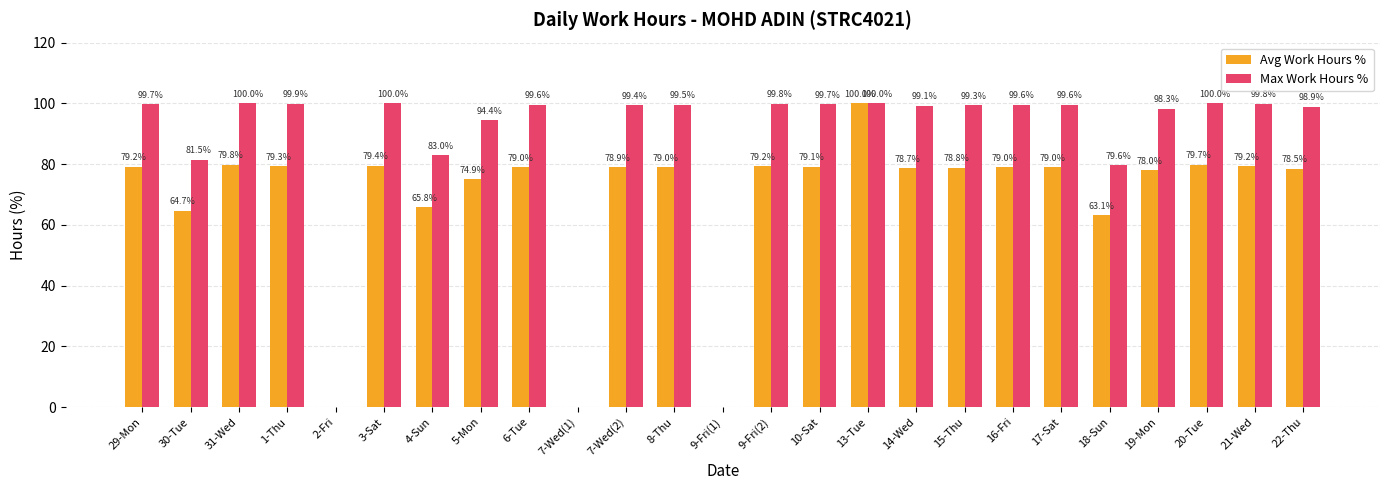

True or false: Max Work Hours % has a value of 99.8 at 21-Wed.

True